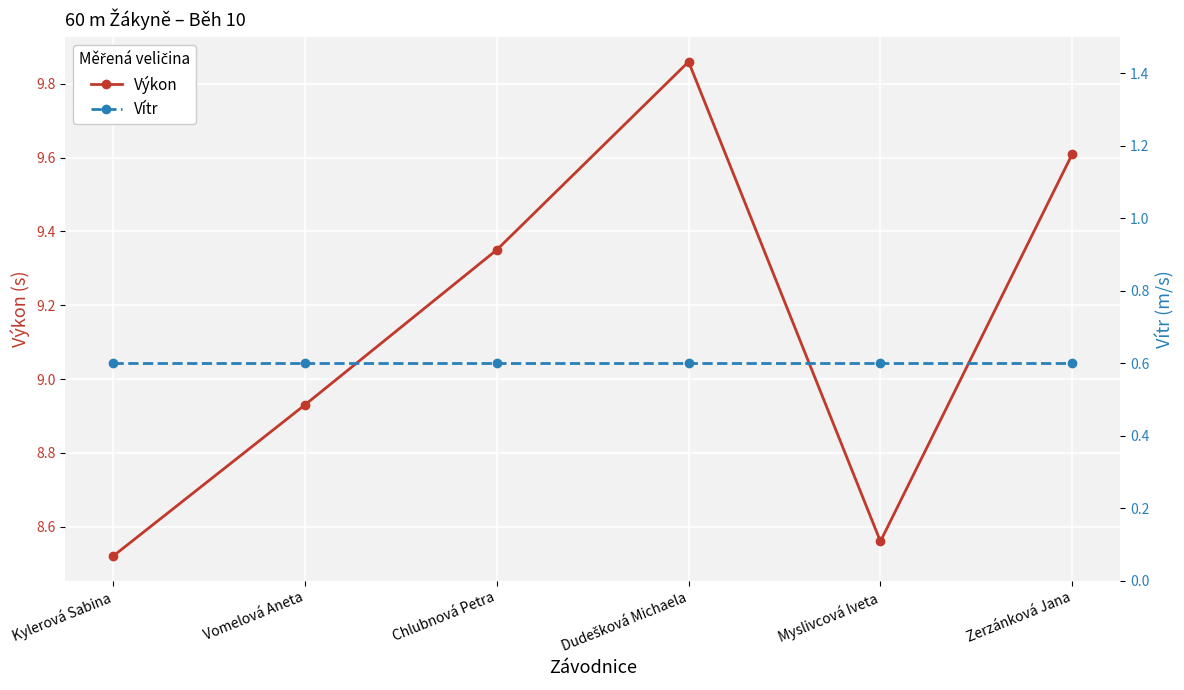

Does the chart display data point markers on the line(s)?

Yes